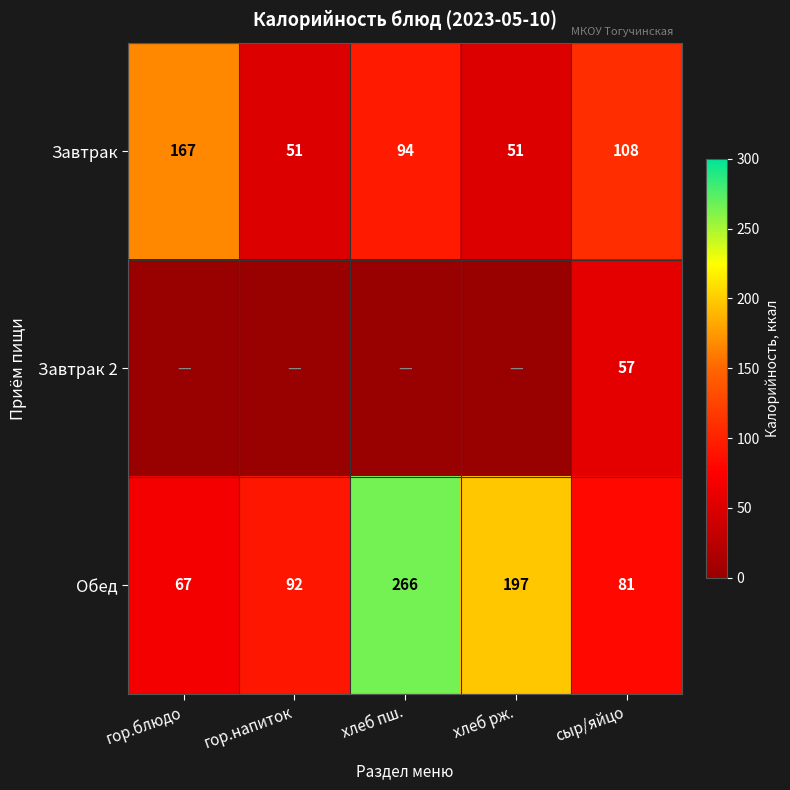

What value does the Обед series have at сыр/яйцо?

81